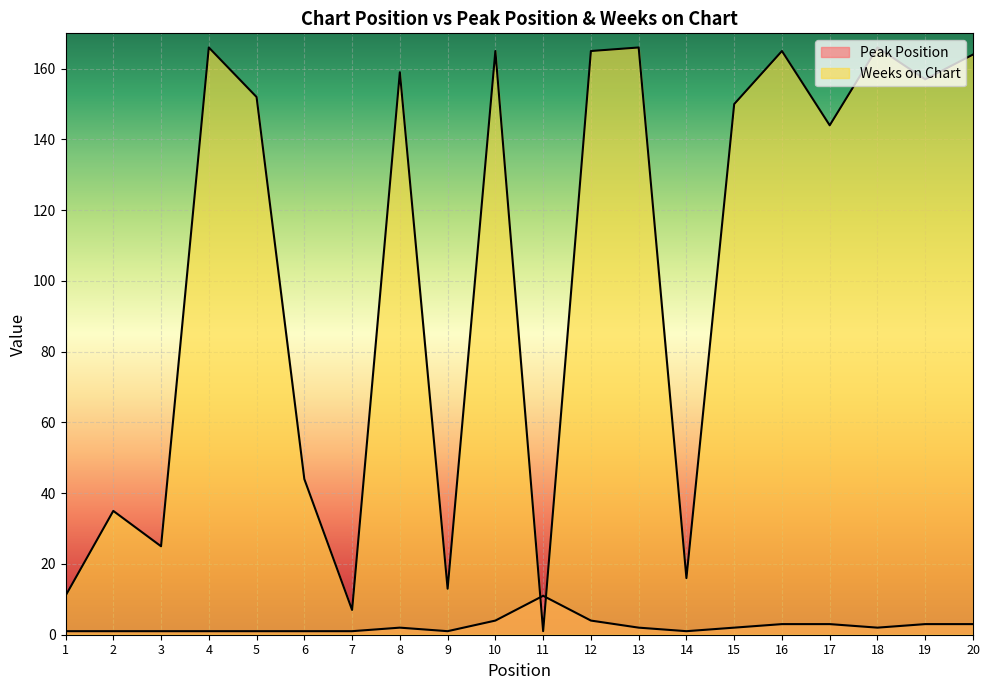

At which category does the chart reach its peak across all series?

4